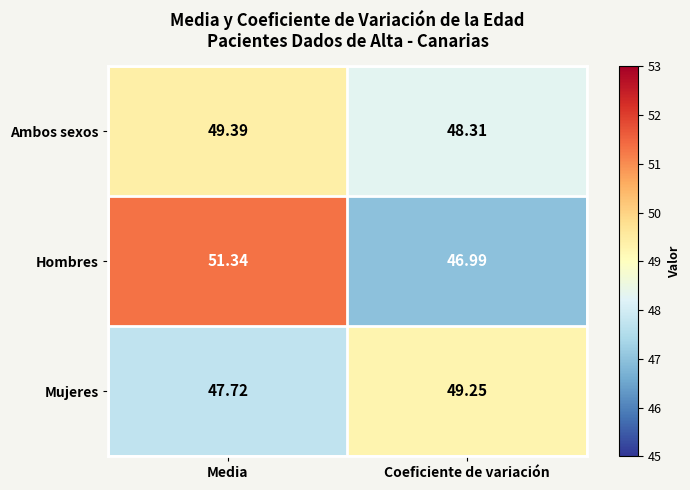

Which series changed the most between Media and Coeficiente de variación?

Hombres